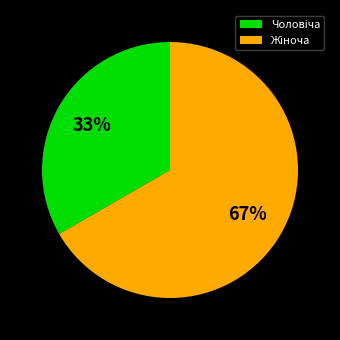

How many segments does this pie chart have?

2